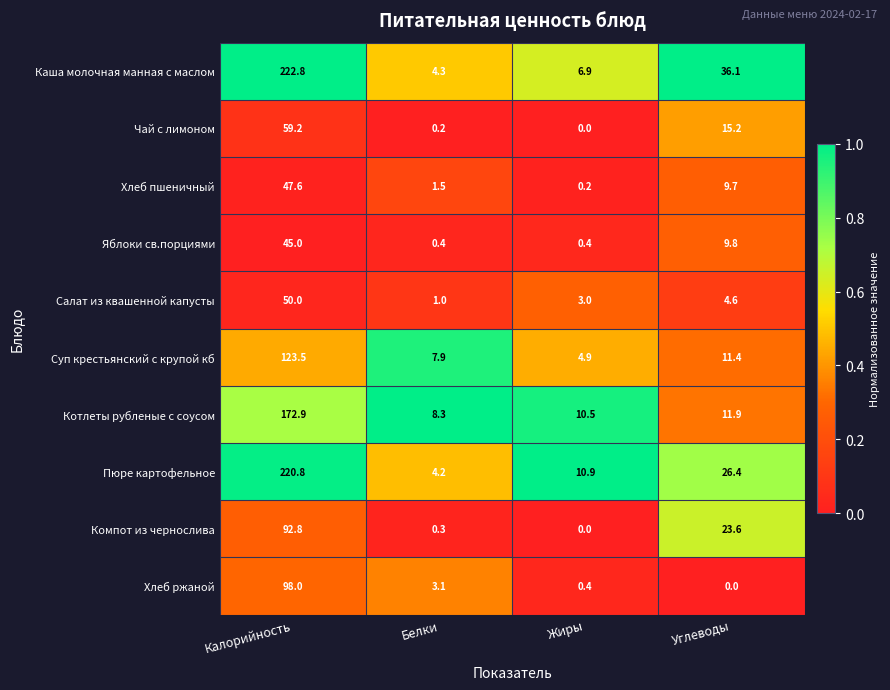

Rank the series at Белки from lowest to highest value.

Чай с лимоном, Компот из чернослива, Яблоки св.порциями, Салат из квашенной капусты, Хлеб пшеничный, Хлеб ржаной, Пюре картофельное, Каша молочная манная с маслом, Суп крестьянский с крупой кб, Котлеты рубленые с соусом